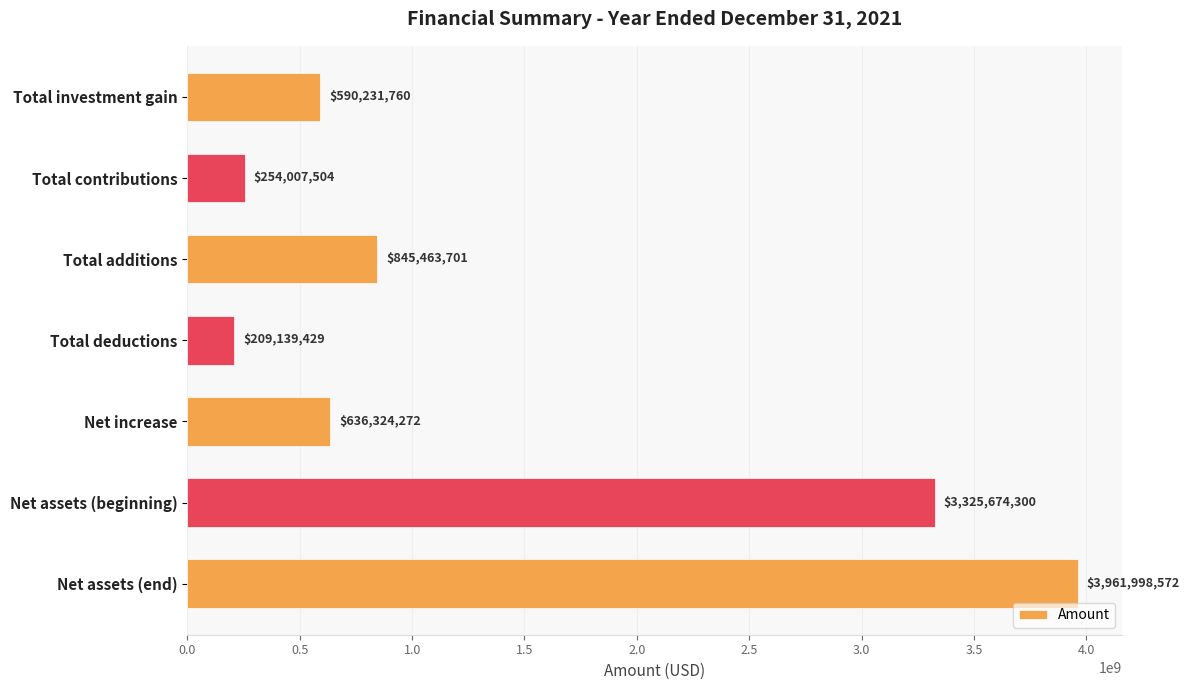

Does the chart contain any negative values?

No